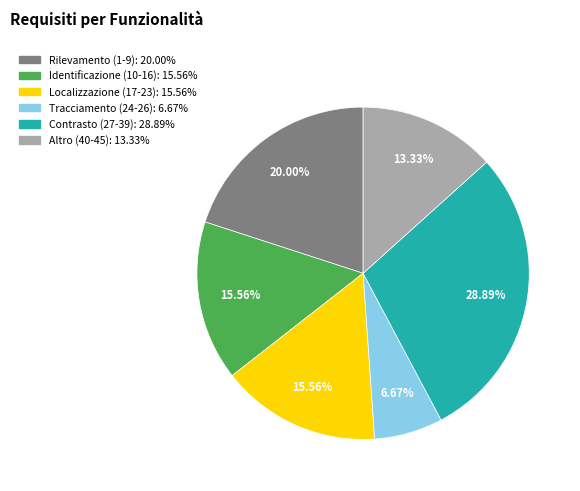

Does any single category account for the majority?

No